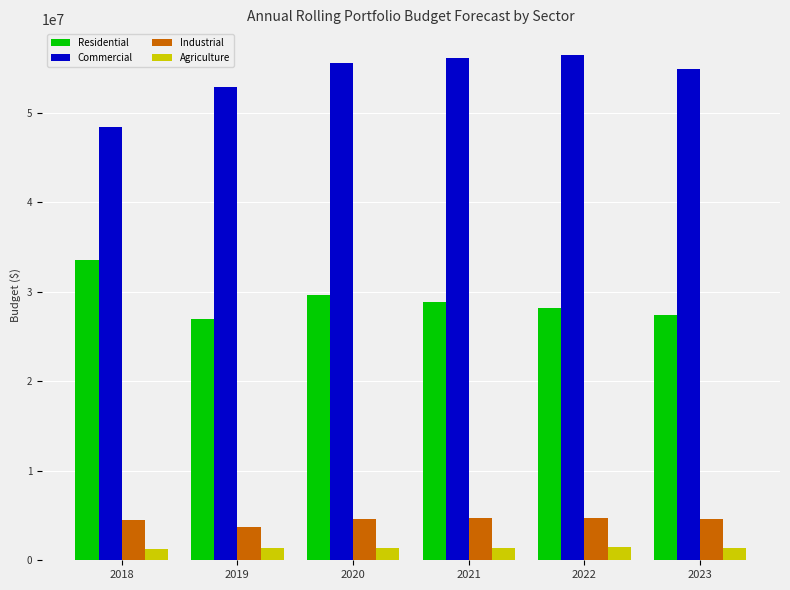

Read the Commercial value at 2021.

56111115.0